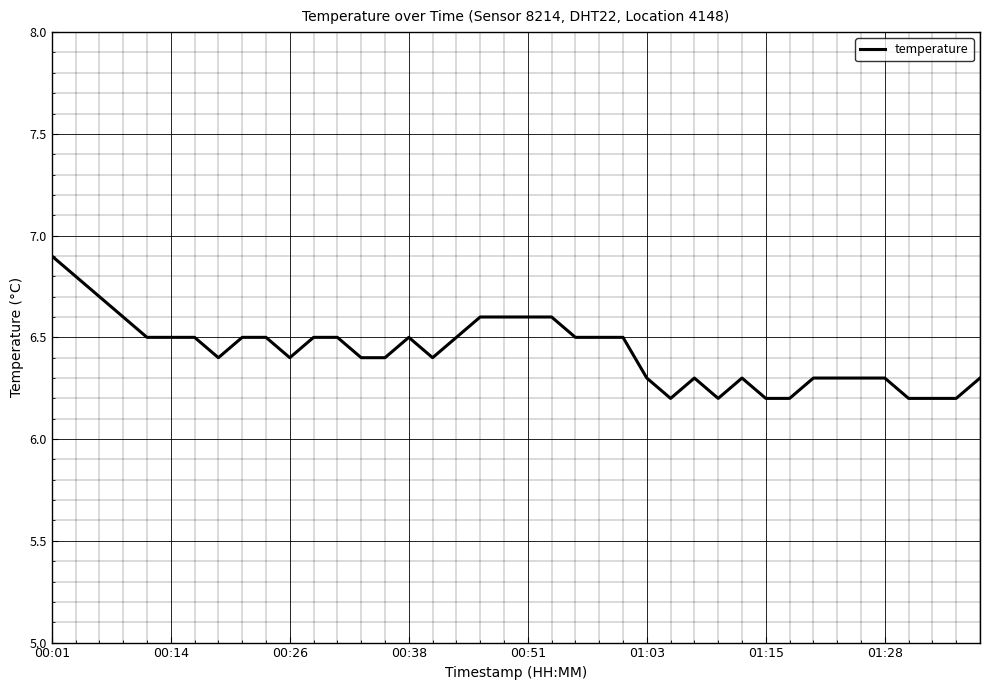

What is the difference between the maximum and minimum values?

0.7